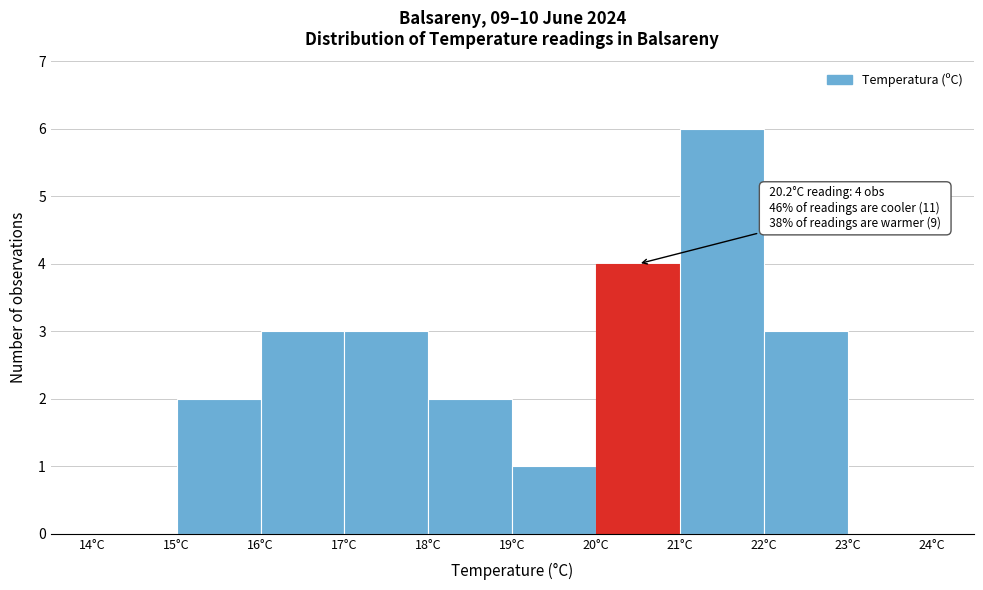

Over which range of the x-axis is the bar tallest?

21 to 22